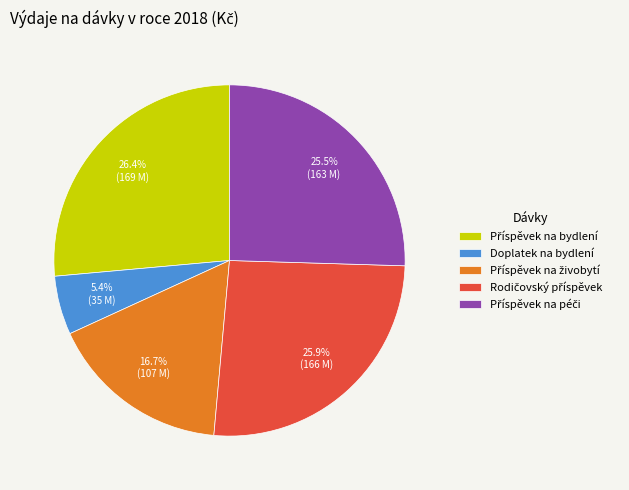

How many slices are in this pie chart?

5